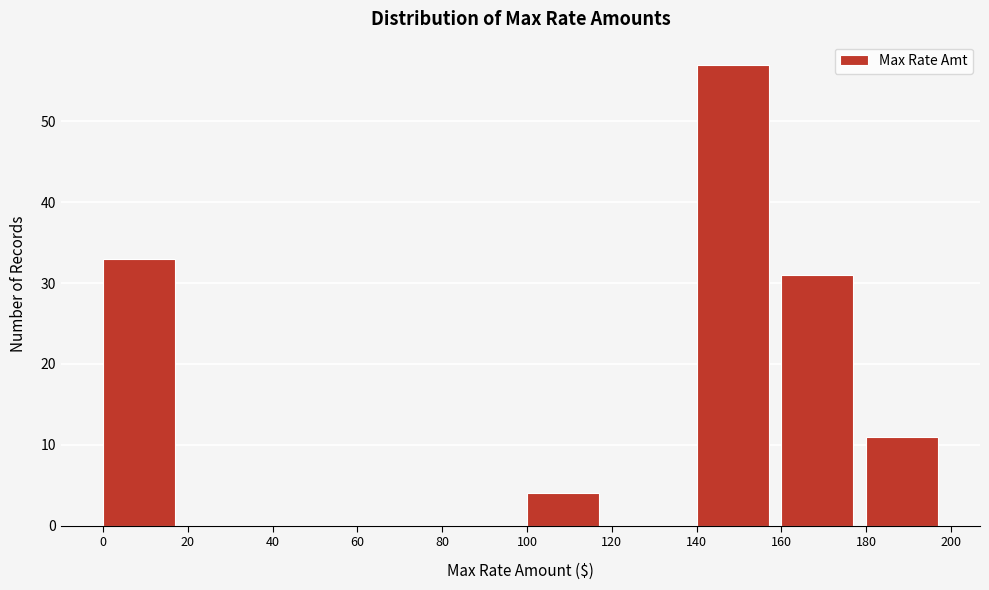

Reading left to right, transcribe this chart: for each bar, give the range it covers on the x-axis and its height. The values are not printed on the chart, so give them approximately, as read against the axis.

0 to 20: 33
20 to 40: 0
40 to 60: 0
60 to 80: 0
80 to 100: 0
100 to 120: 4
120 to 140: 0
140 to 160: 57
160 to 180: 31
180 to 200: 11